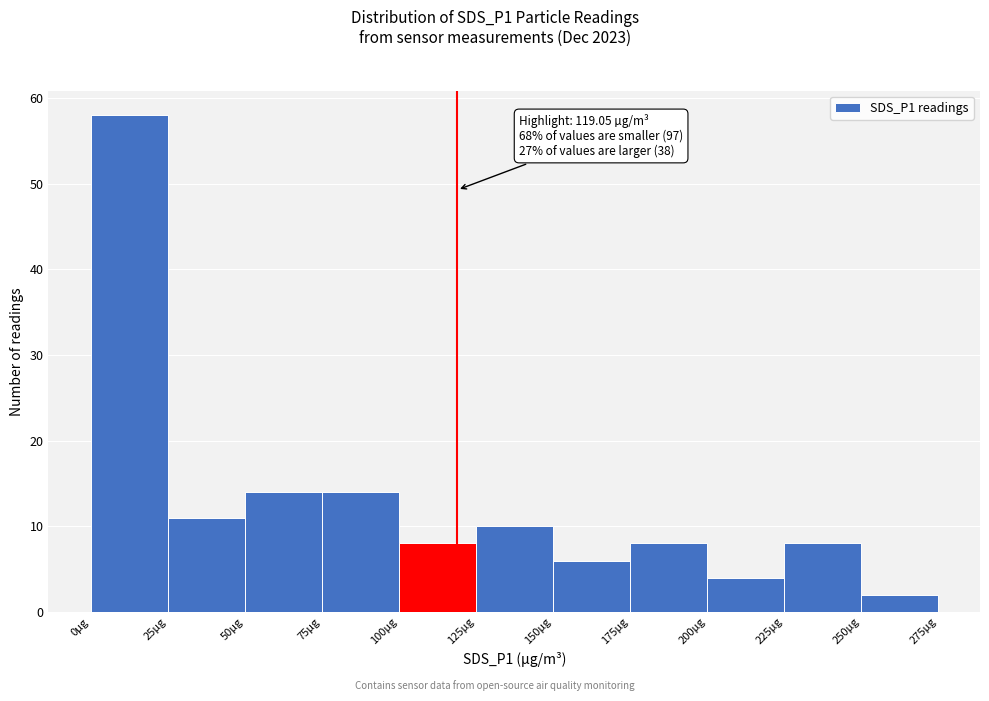

Over which range of the x-axis is the bar tallest?

0 to 25